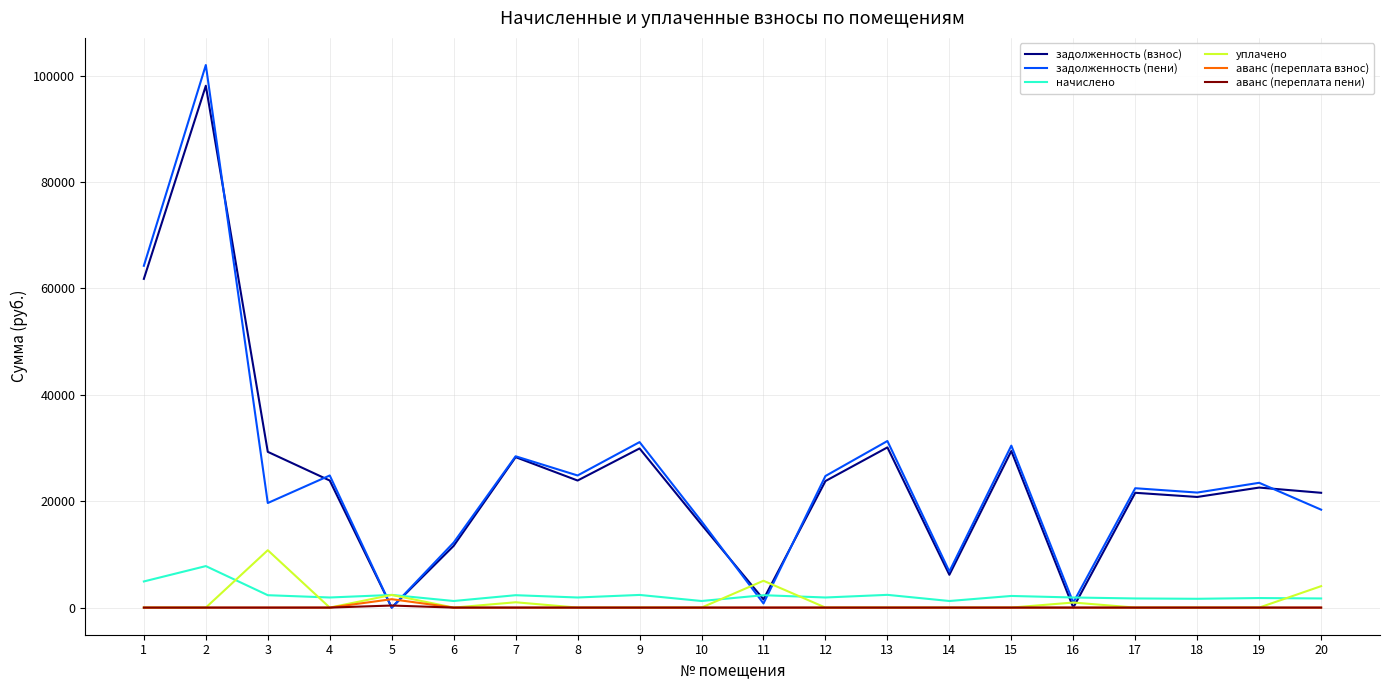

How many lines are shown in the chart?

6